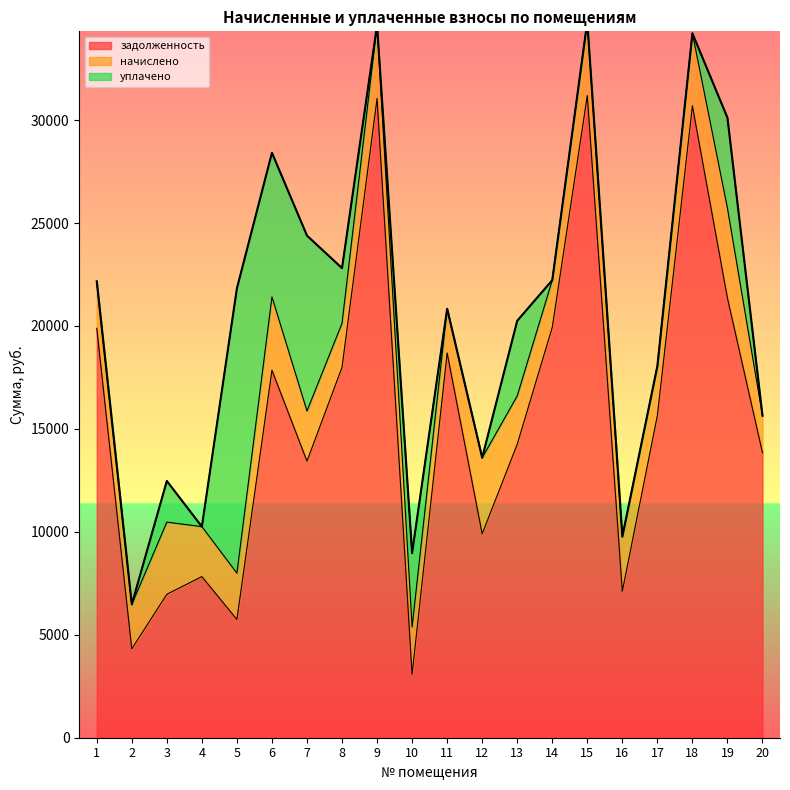

What is the value of the задолженность point at the 3rd from the left?

6968.4